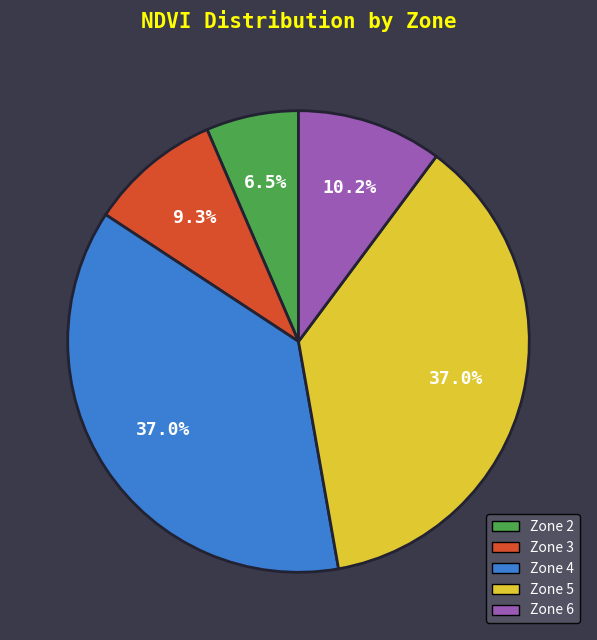

How many slices are in this pie chart?

5